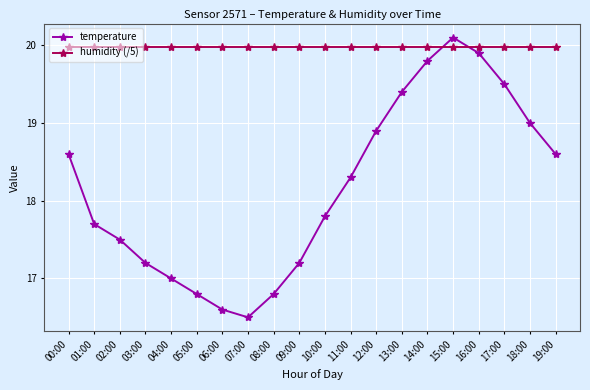

At which label is temperature closest to 18?

10:00